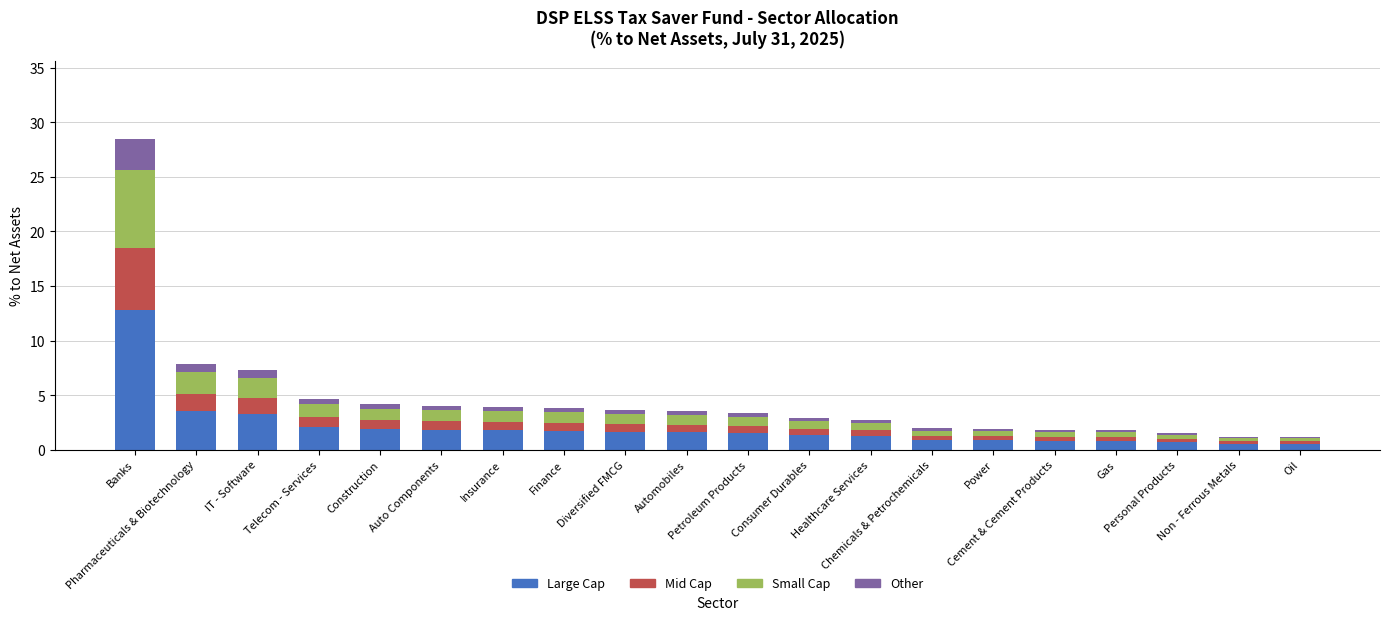

What is the maximum value for Large Cap?

12.8